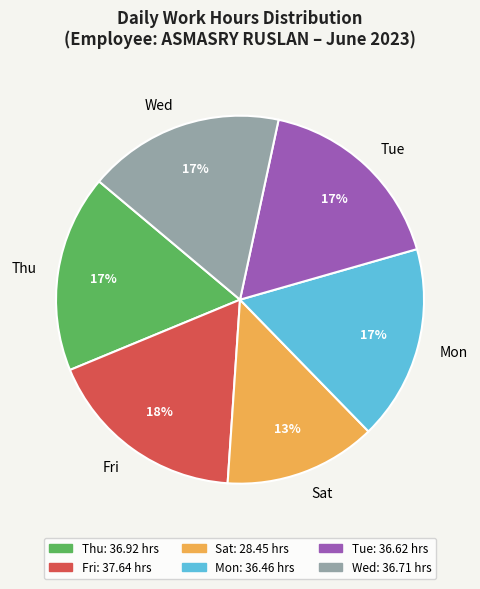

How many segments does this pie chart have?

6